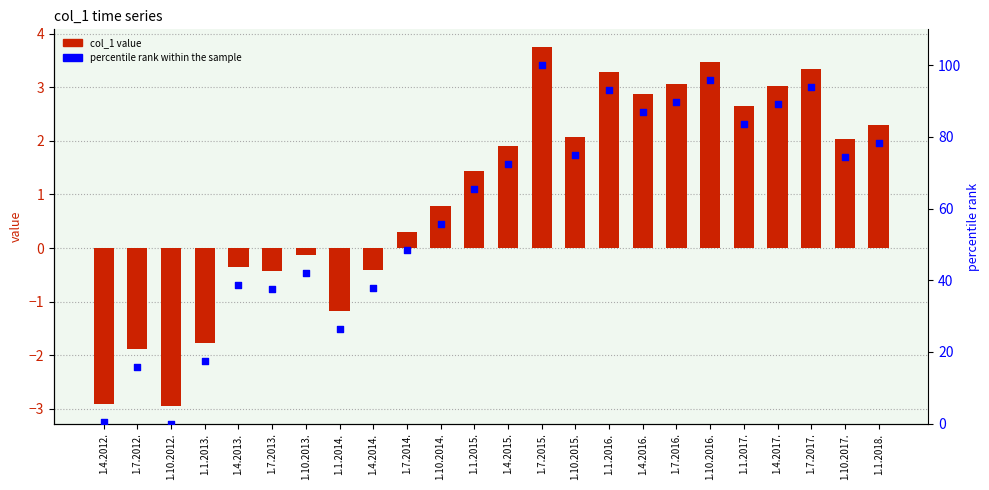

At how many categories does at least one series exceed 42?

16